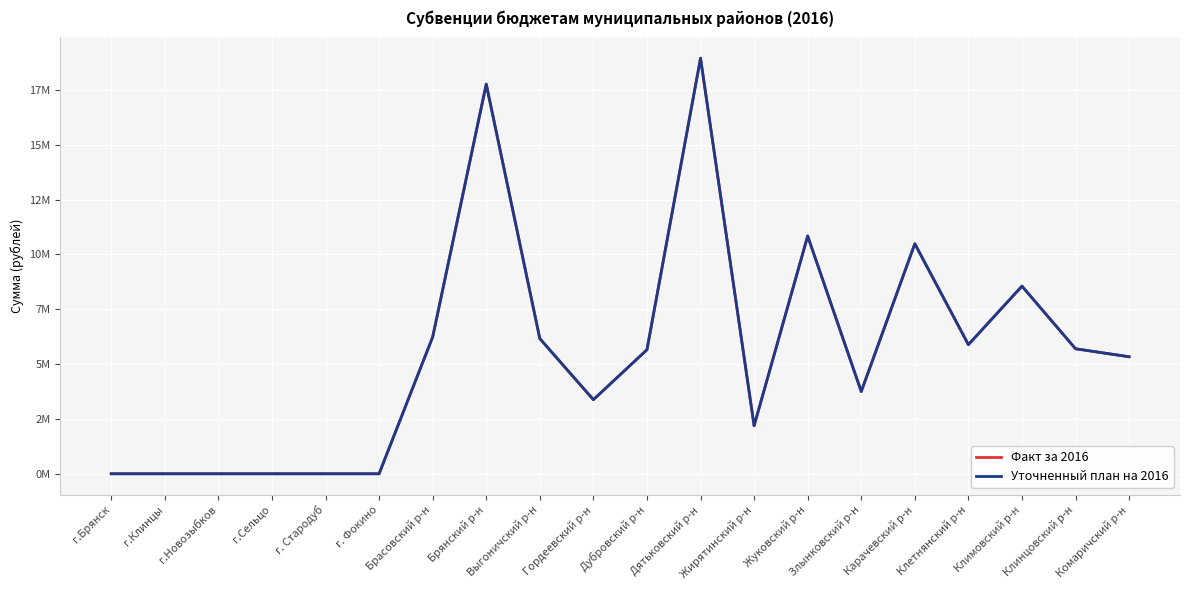

Which category has the highest value across all series?

Дятьковский р-н